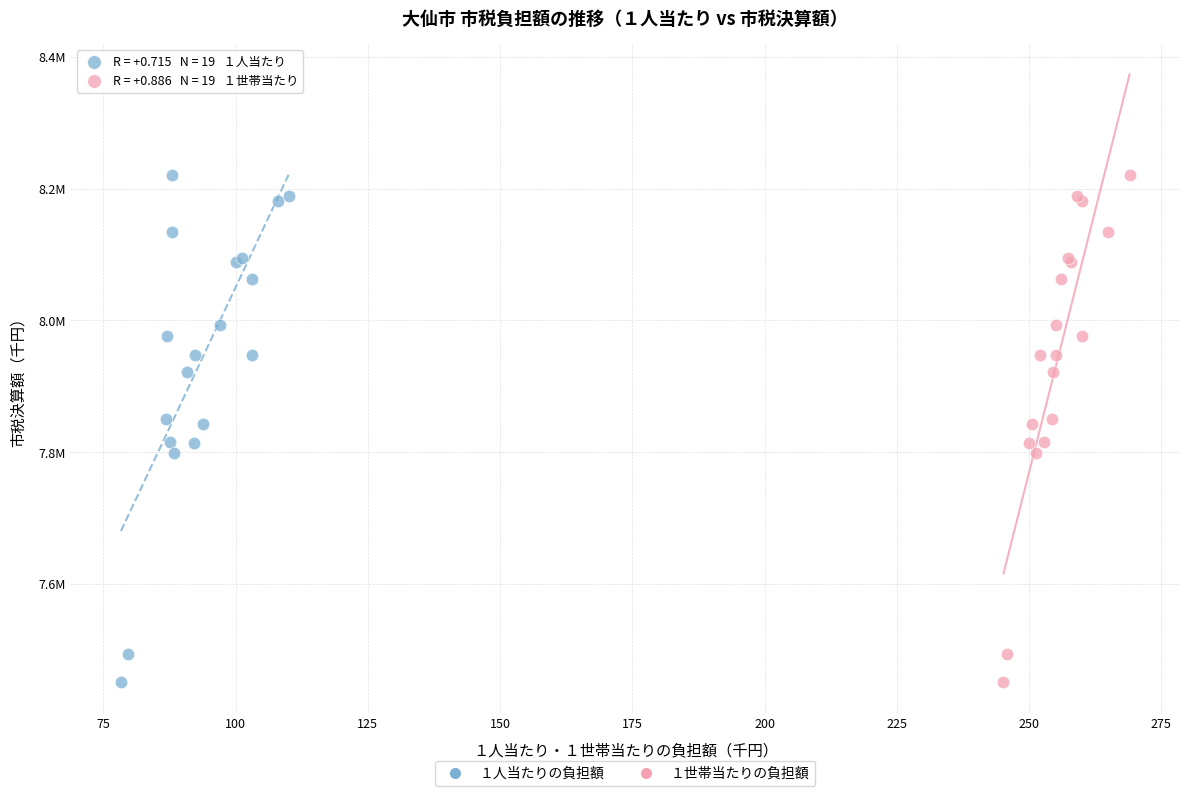

What are all the series names shown in the legend?

１人当たりの負担額, １世帯当たりの負担額